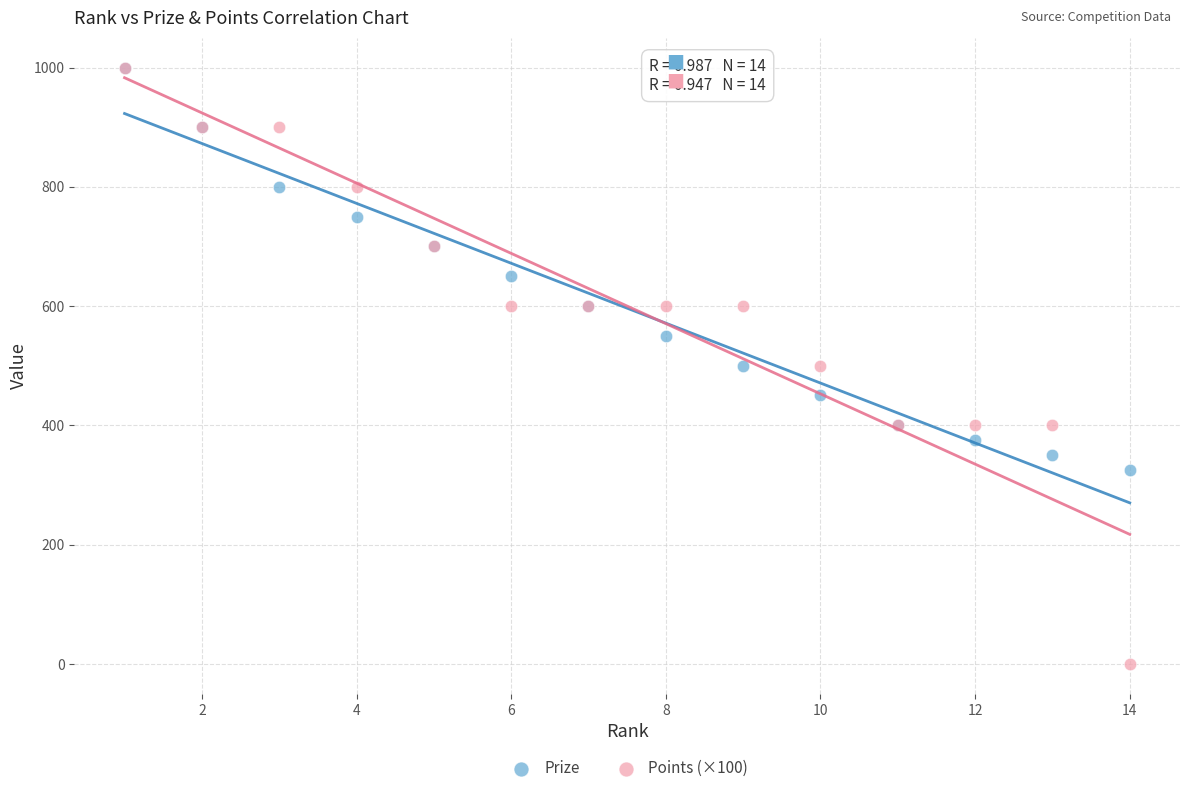

In the Prize series, what Y value is closest to 662?

650